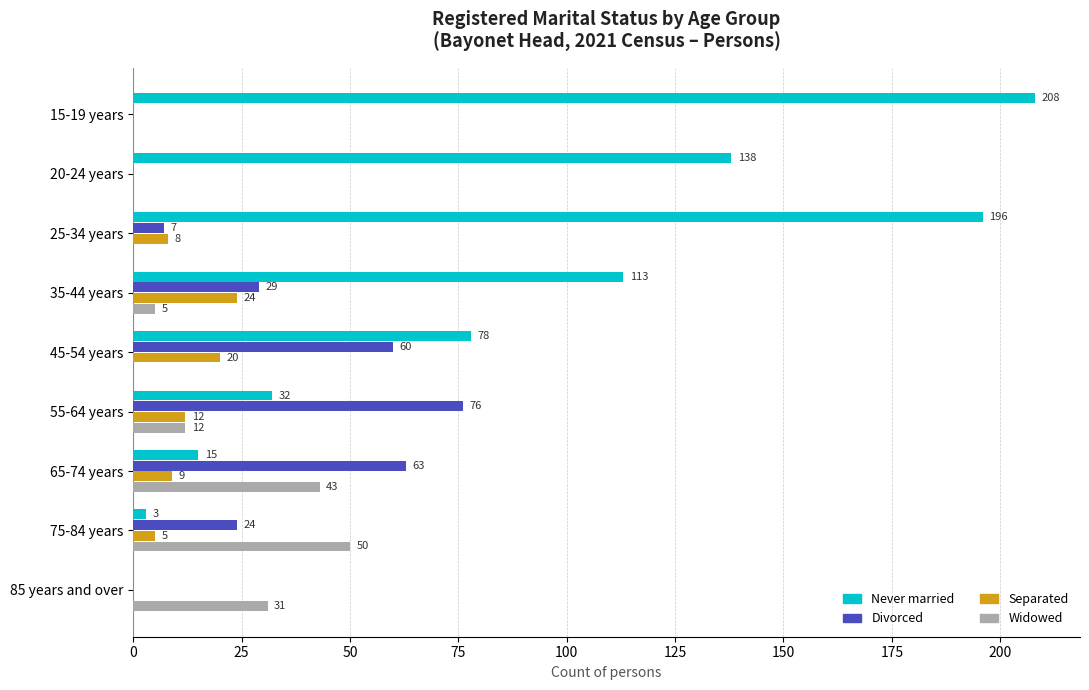

At which category is the sum across all series the highest?

25-34 years